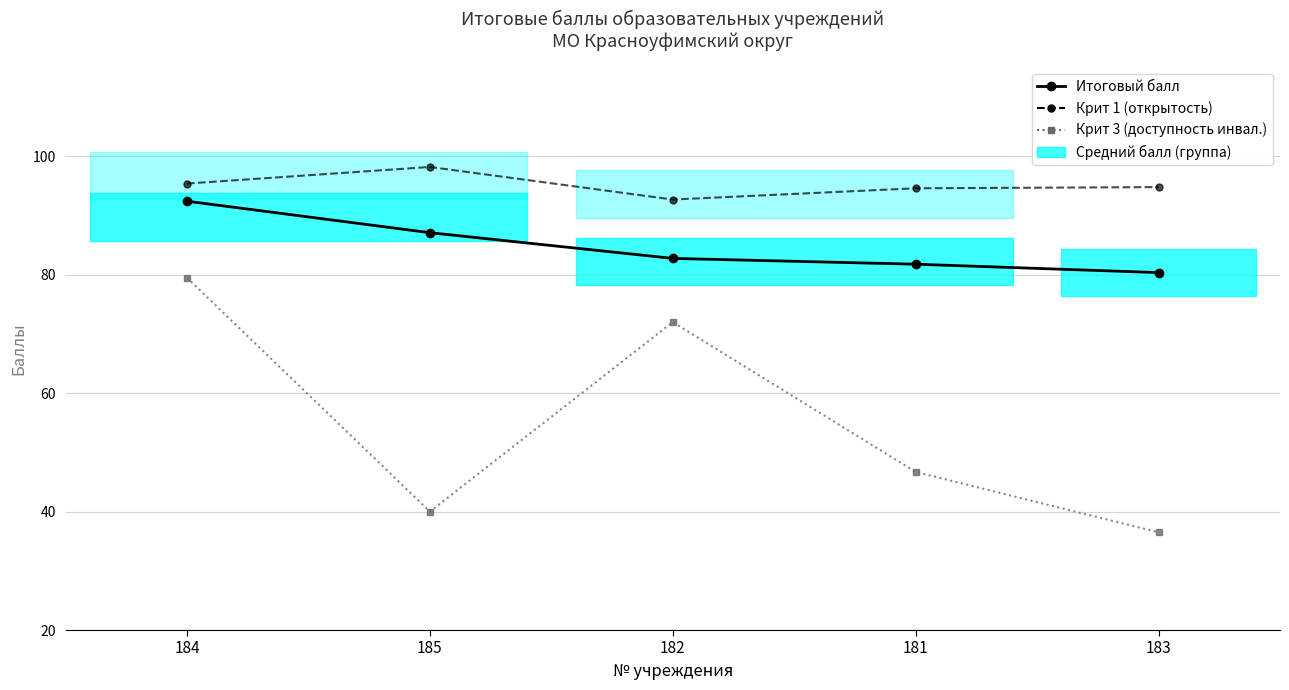

What are all the series names shown in the legend?

Итоговый балл, Крит 1 (открытость), Крит 3 (доступность инвал.)